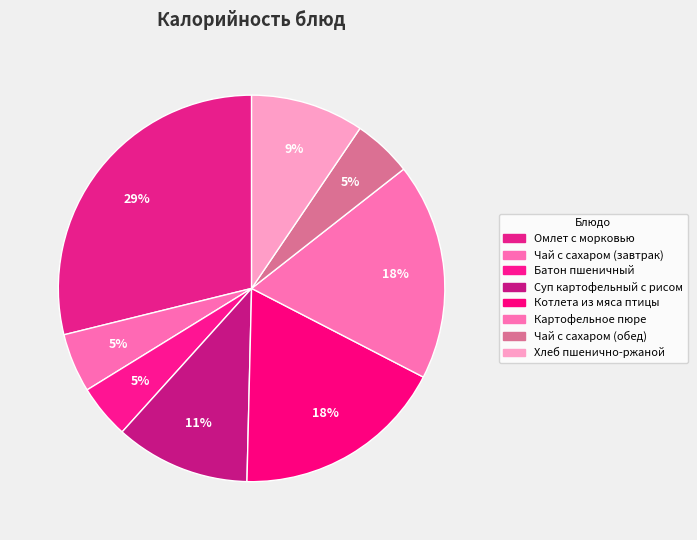

Is there any slice that represents more than half of the pie?

No